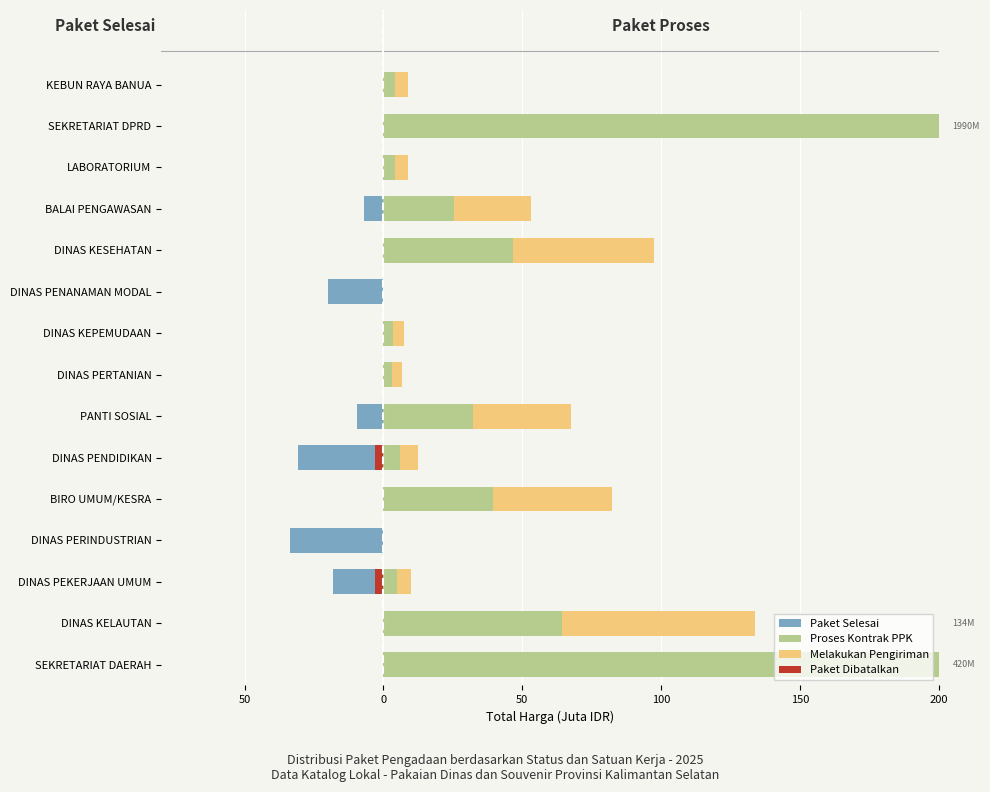

What is the value of the Paket Selesai bar at the 7th from the left?

-9.5